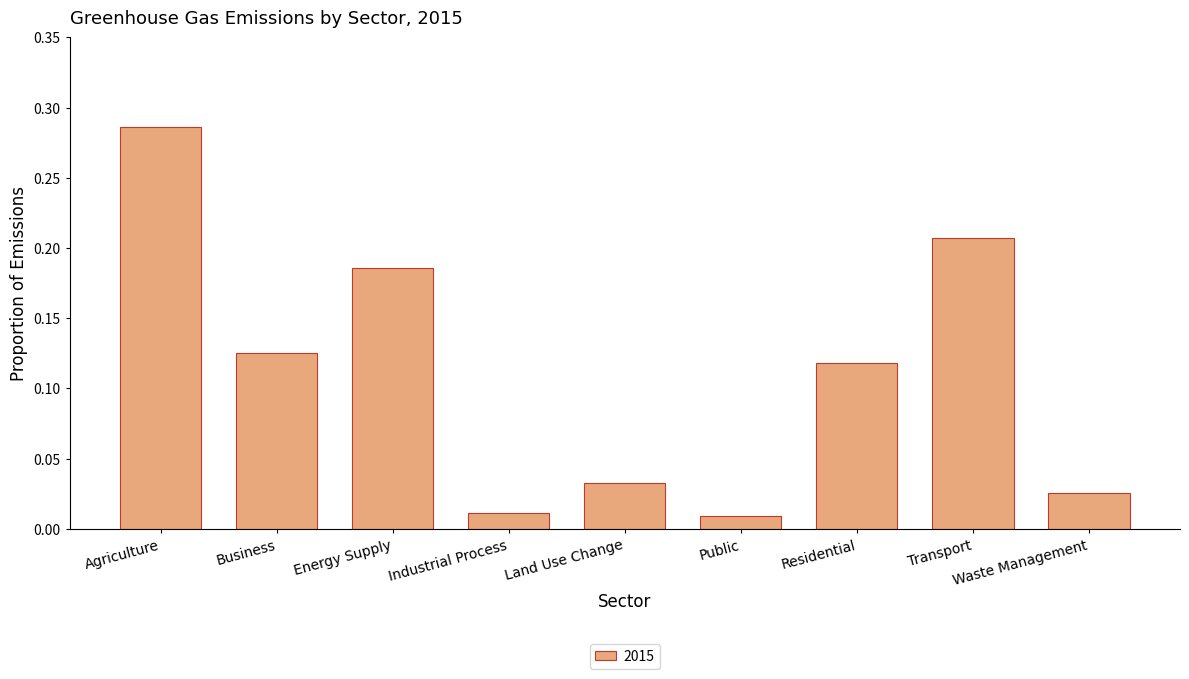

What position from the left is Public?

6